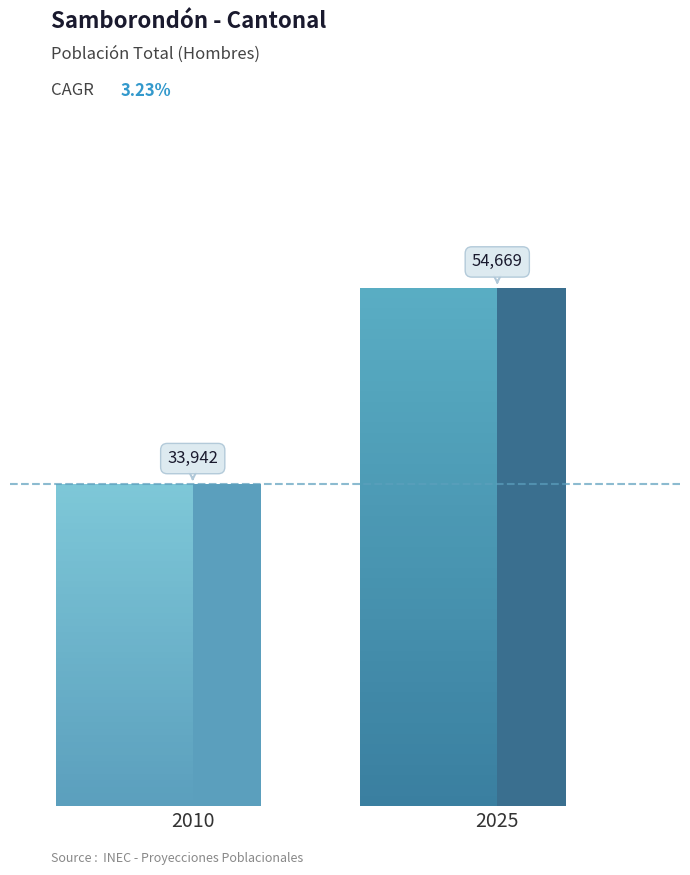

Rank the categories by value from lowest to highest.

2010, 2025